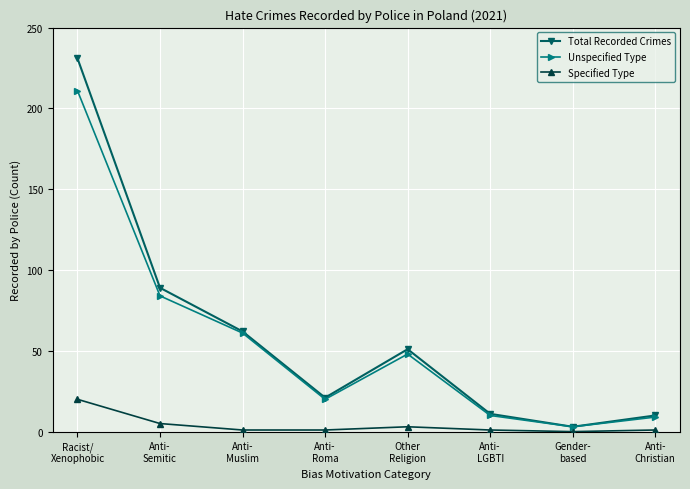

Rank the series by their maximum value, from highest to lowest.

Total Recorded Crimes, Unspecified Type, Specified Type